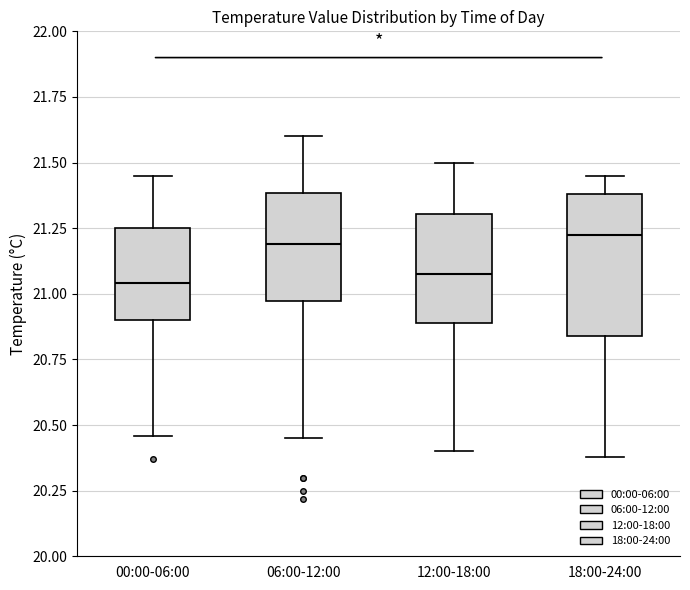

Where is the lower edge of the box for 18:00-24:00 on the y-axis? The values are not printed on the chart, so give them approximately, as read against the axis.

20.85